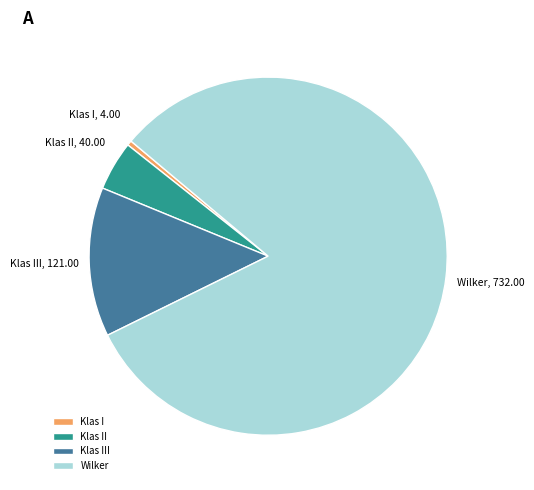

Which slice represents more than half of the pie?

Wilker